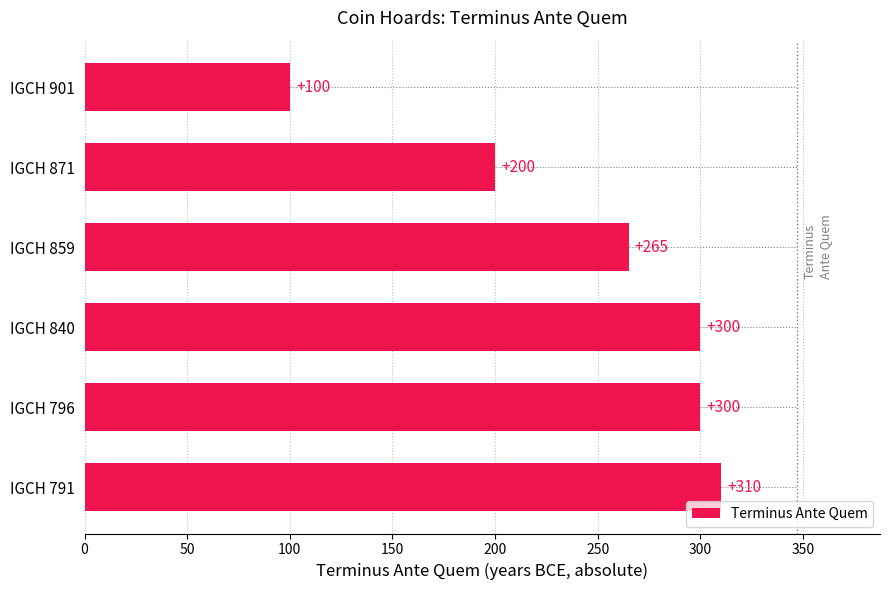

How many series are shown in this chart?

1